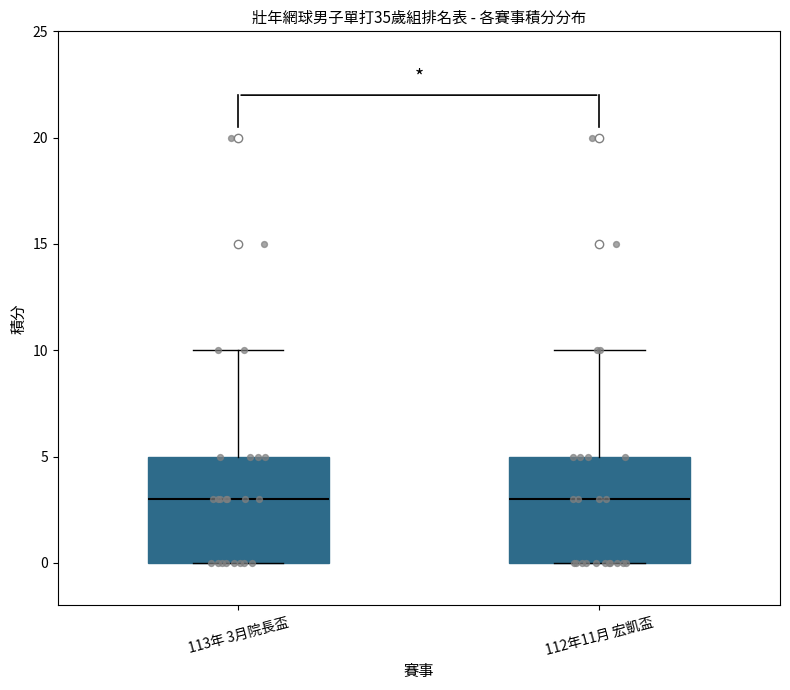

Reading left to right, read every box against the y-axis: the position of its median line, the range the box covers, and the ends of its whiskers. The values are not printed on the chart, so give them approximately, as read against the axis.

113年 3月院長盃: median 3, box 0 to 5, whiskers 0 to 10
112年11月 宏凱盃: median 3, box 0 to 5, whiskers 0 to 10